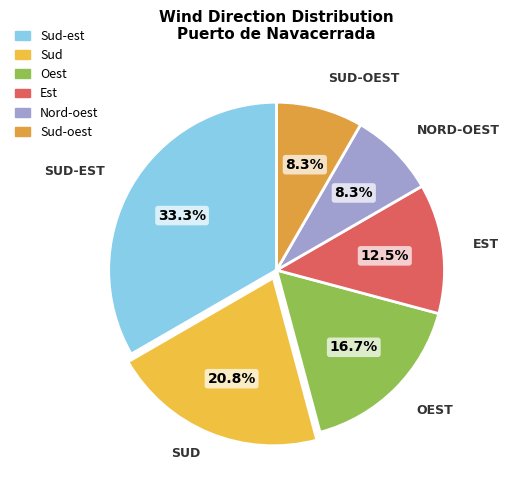

The Sud-oest slice represents 8% of the pie. True or false?

True